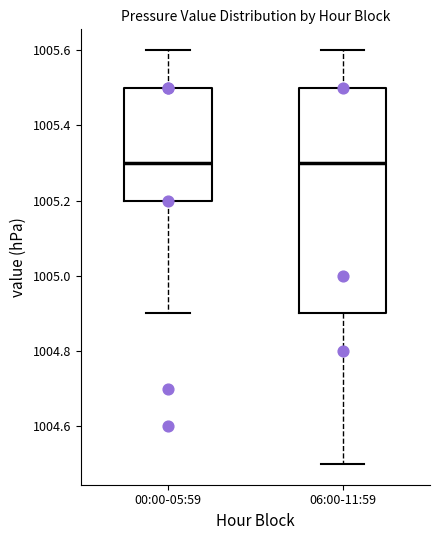

Reading left to right, read every box against the y-axis: the position of its median line, the range the box covers, and the ends of its whiskers. The values are not printed on the chart, so give them approximately, as read against the axis.

00:00-05:59: median 1005.3, box 1005.2 to 1005.5, whiskers 1004.9 to 1005.6
06:00-11:59: median 1005.3, box 1004.9 to 1005.5, whiskers 1004.5 to 1005.6